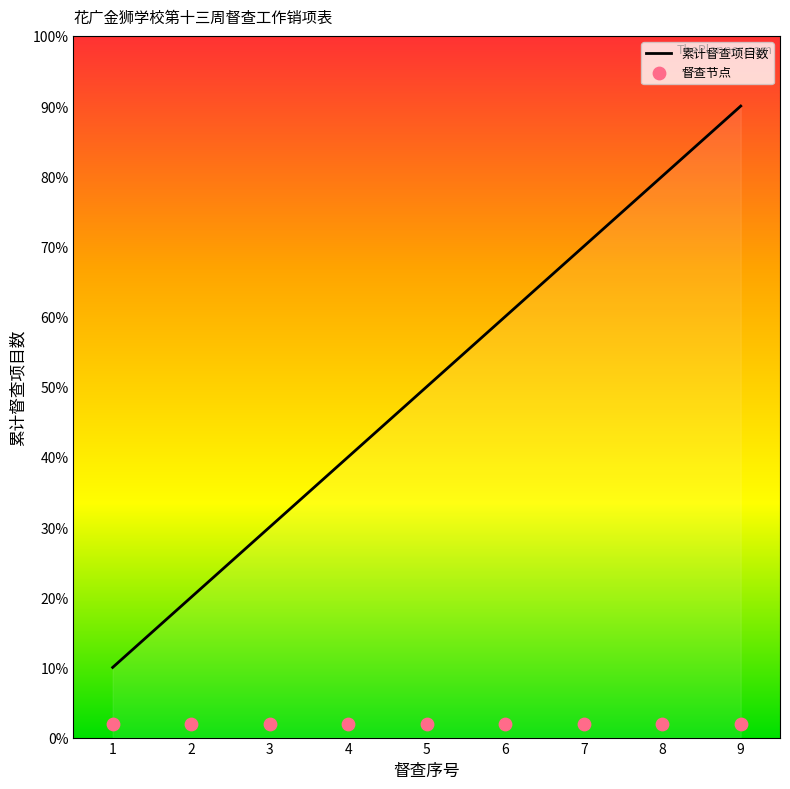

Which series has the largest Y range (max minus min)?

累计督查项目数